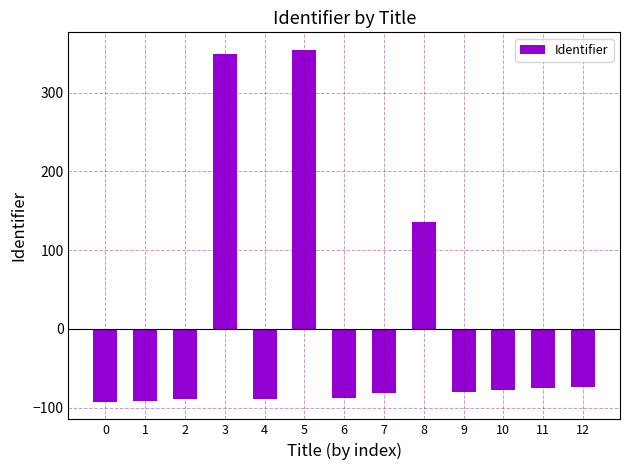

What is the smallest value displayed?

-92.7